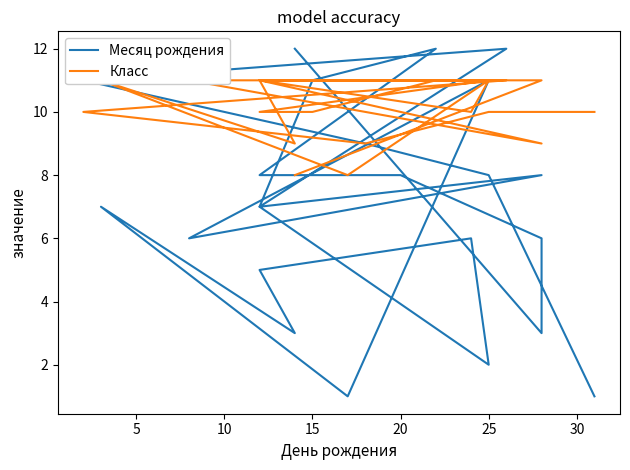

How many distinct data groups are displayed?

2